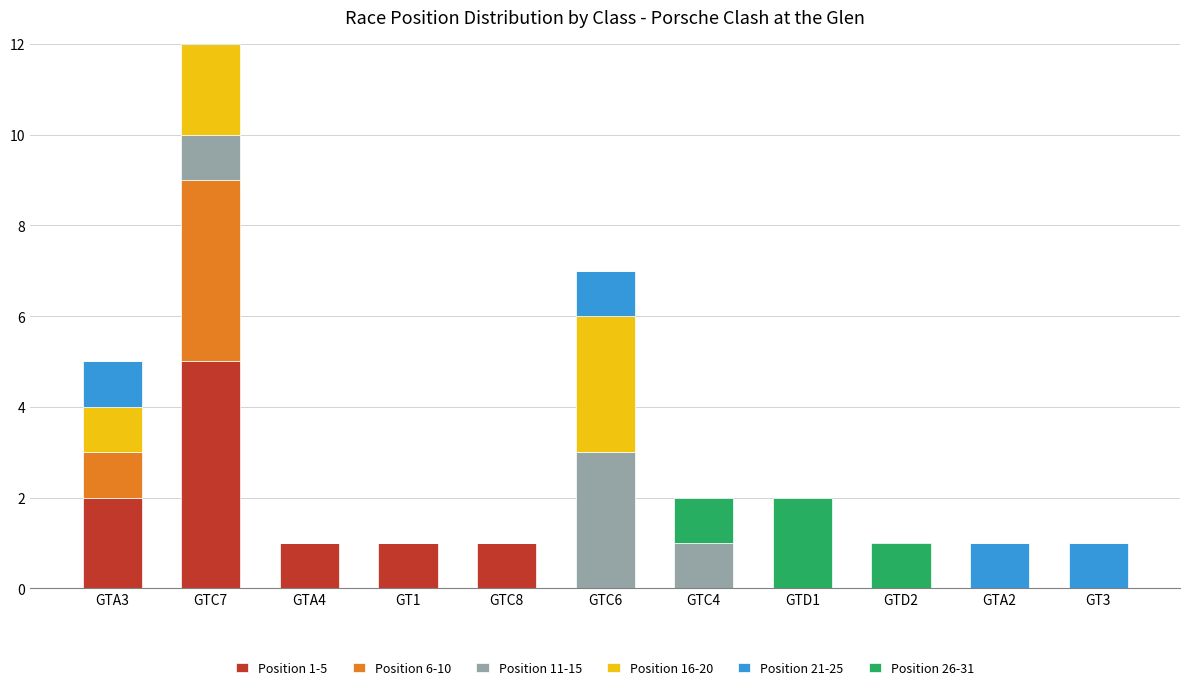

What is the total value across all series at GTC7?

13